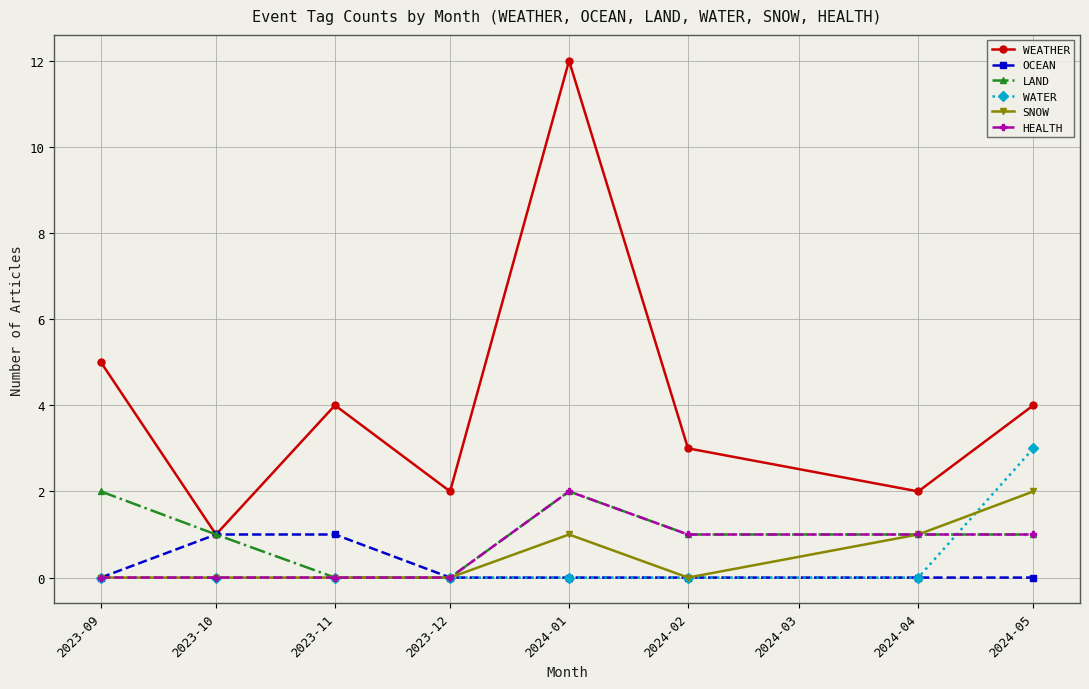

What is the greatest value displayed?

12